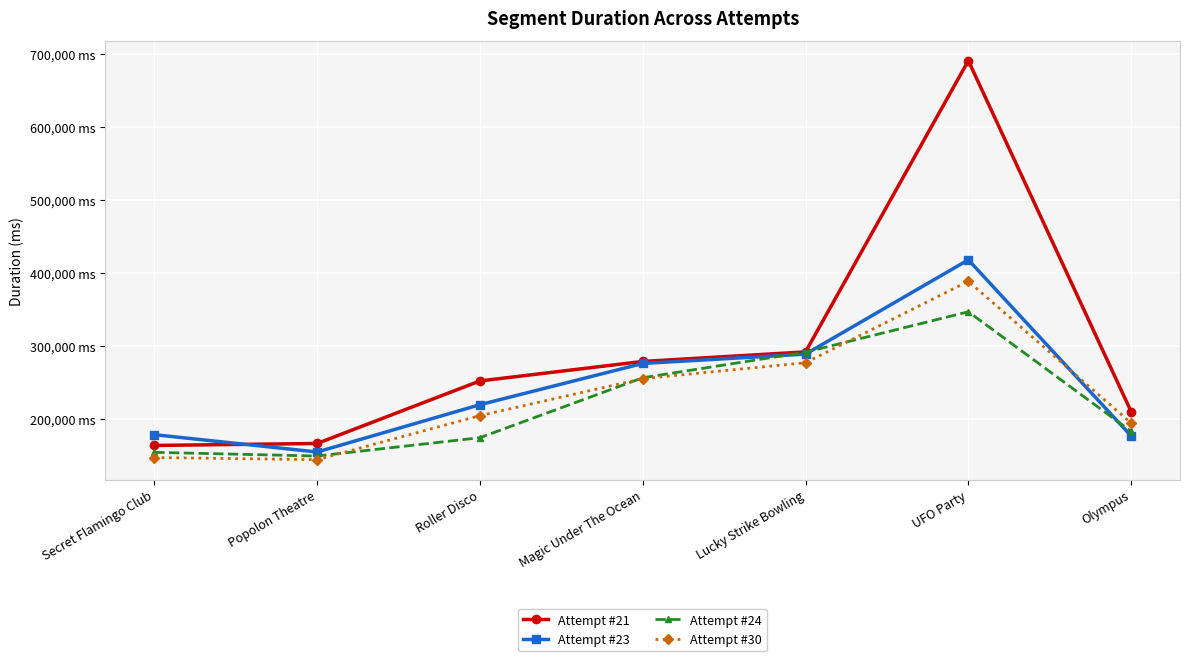

Rank the categories by Attempt #23 value from highest to lowest.

UFO Party, Lucky Strike Bowling, Magic Under The Ocean, Roller Disco, Secret Flamingo Club, Olympus, Popolon Theatre